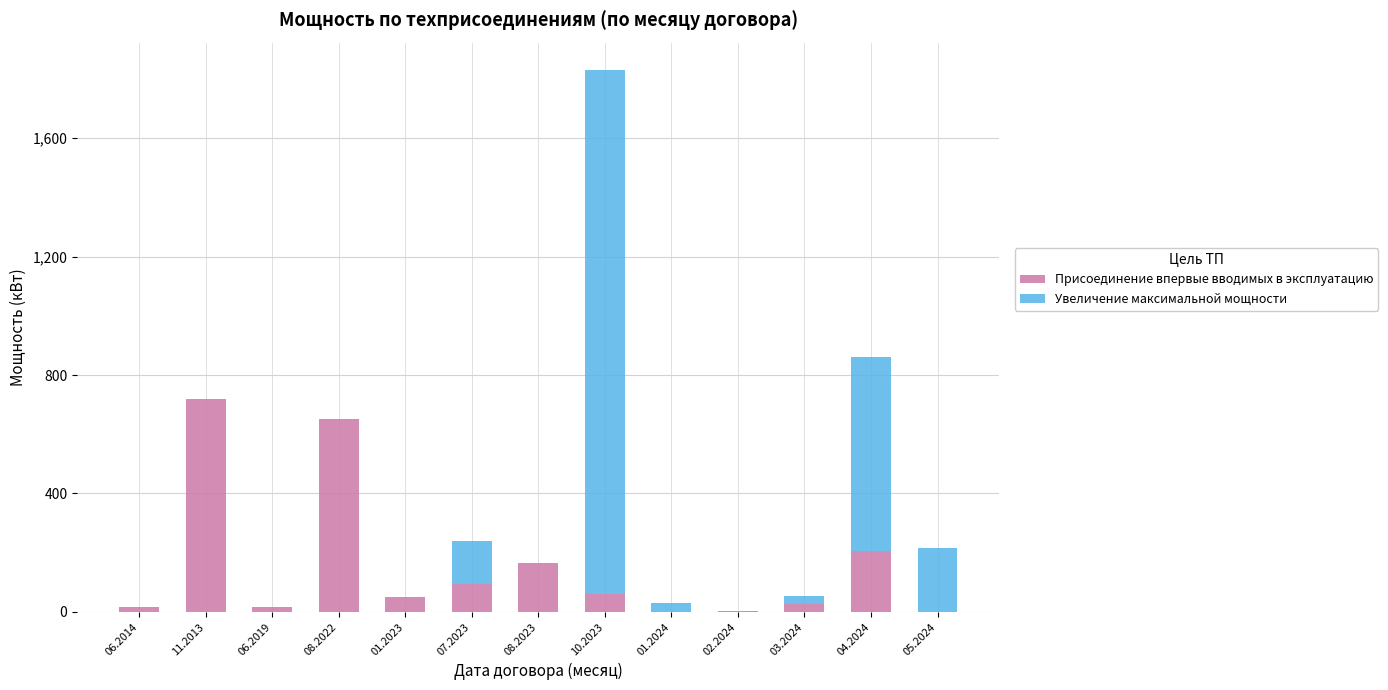

Count the number of categories in the chart.

13